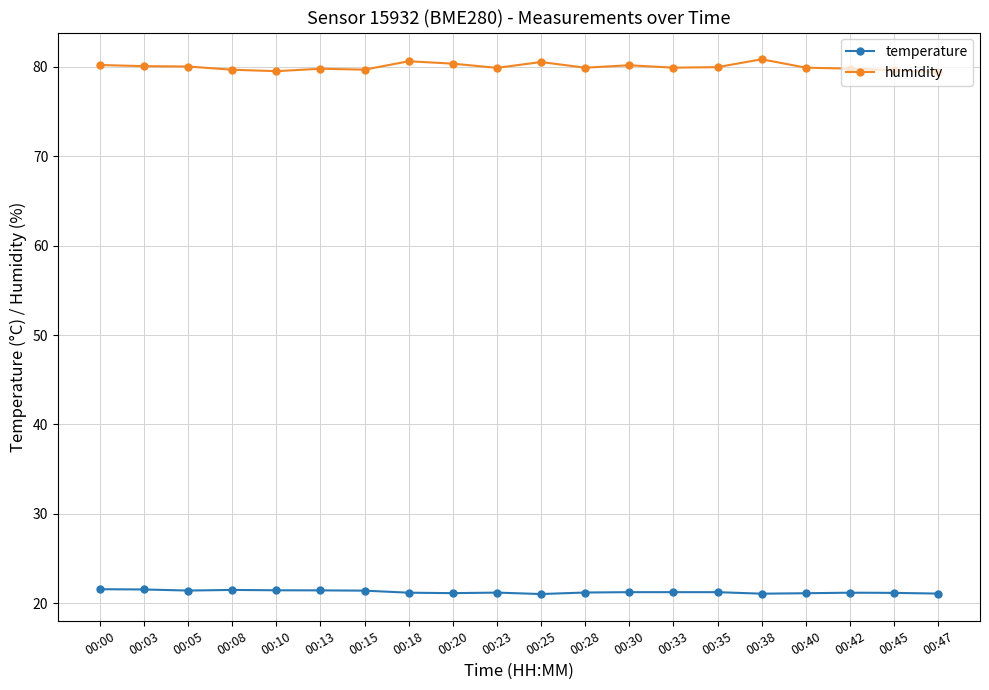

Is the value of temperature at 00:30 greater than the value of humidity at 00:38?

No